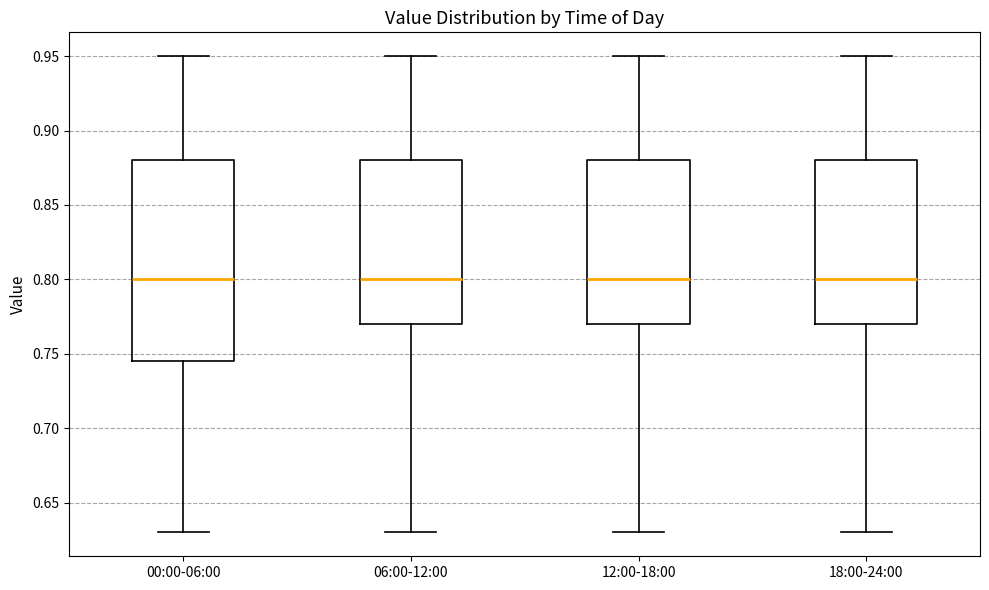

Which box is the tallest, from its lower edge to its upper edge?

00:00-06:00